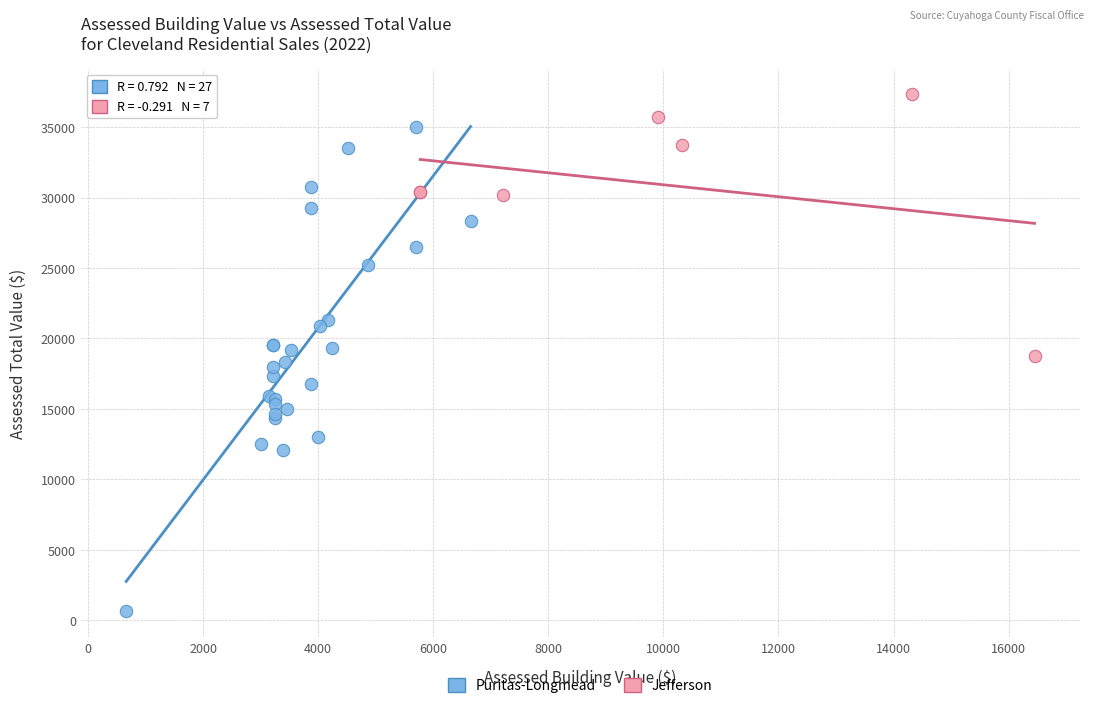

Which series contains the highest Y value?

Jefferson